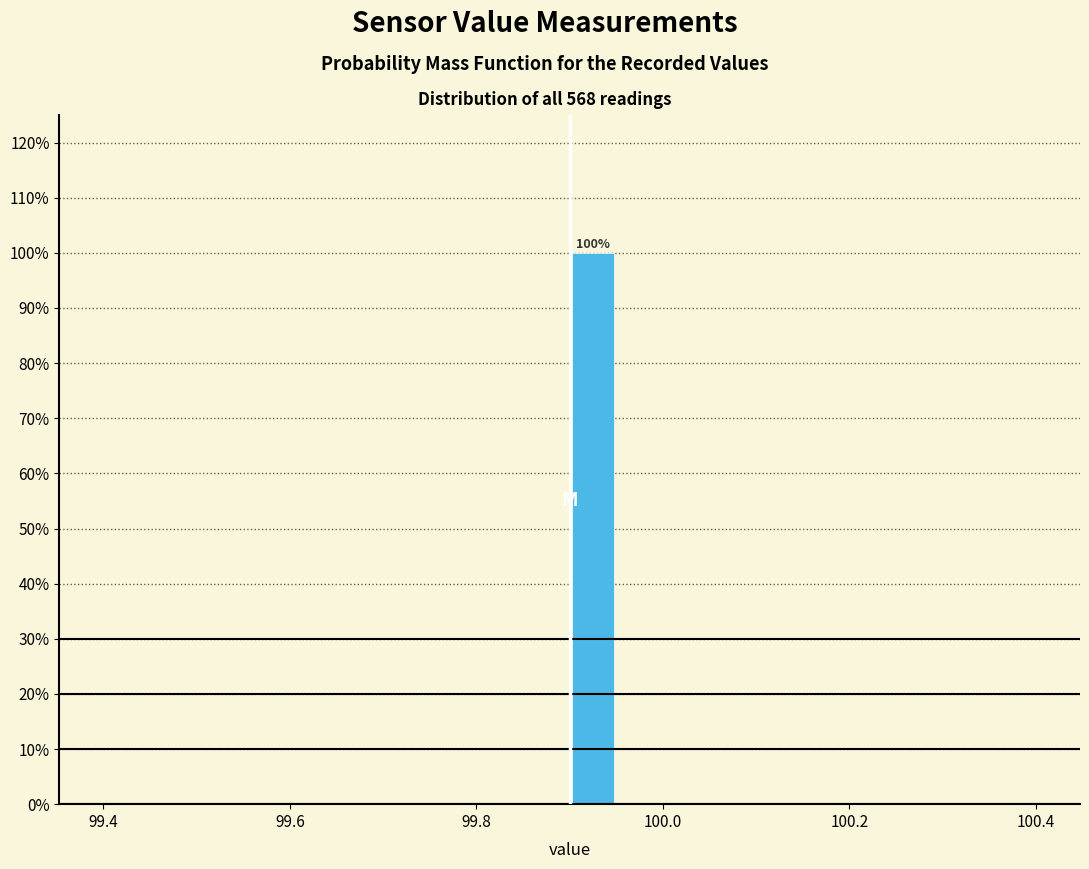

Around what value on the x-axis is the tallest bar? Give the approximate position of its centre, as read against the axis.

99.92